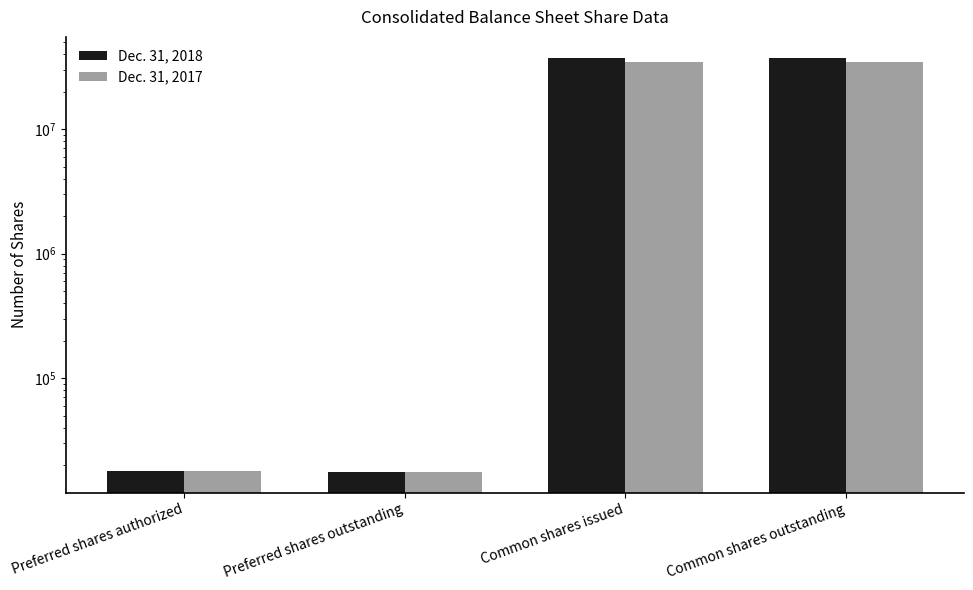

Between Common shares outstanding and Common shares issued, which is larger?

Common shares outstanding